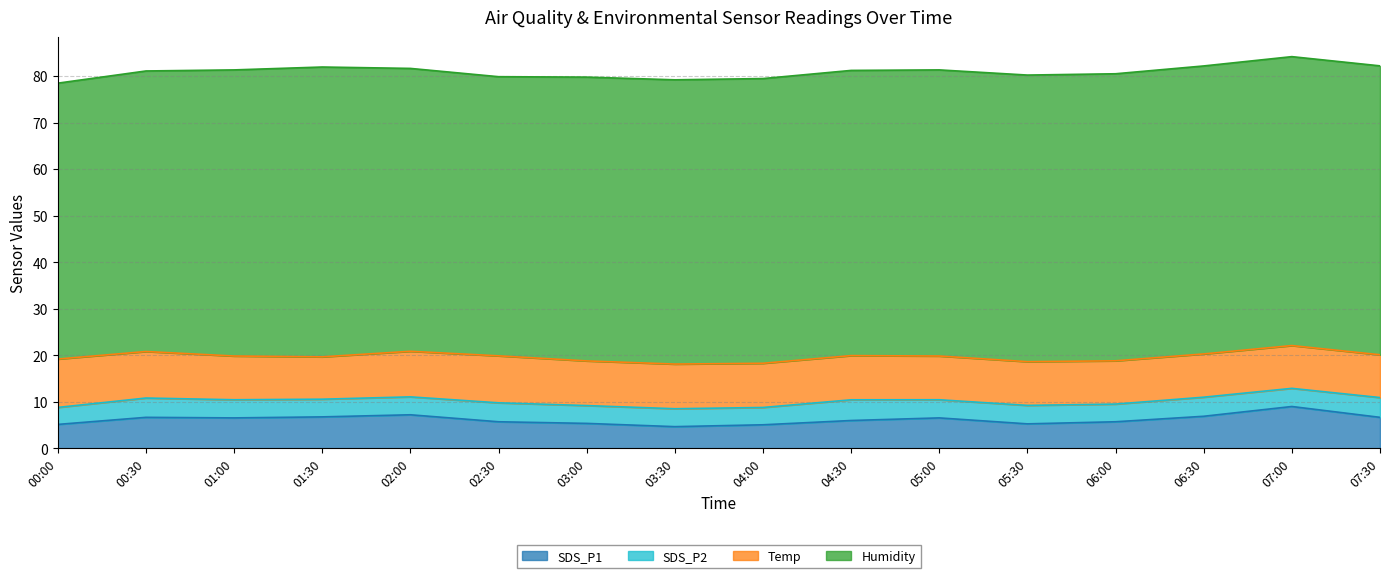

List the labels in order of Humidity value, smallest first.

00:00, 02:30, 00:30, 02:00, 03:00, 03:30, 04:00, 04:30, 01:00, 05:00, 05:30, 06:00, 06:30, 07:00, 07:30, 01:30